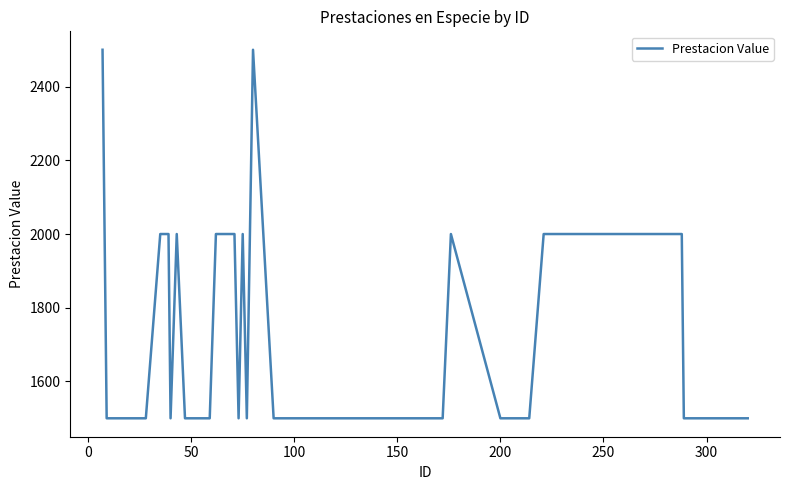

What is the difference between the maximum and minimum values?

1000